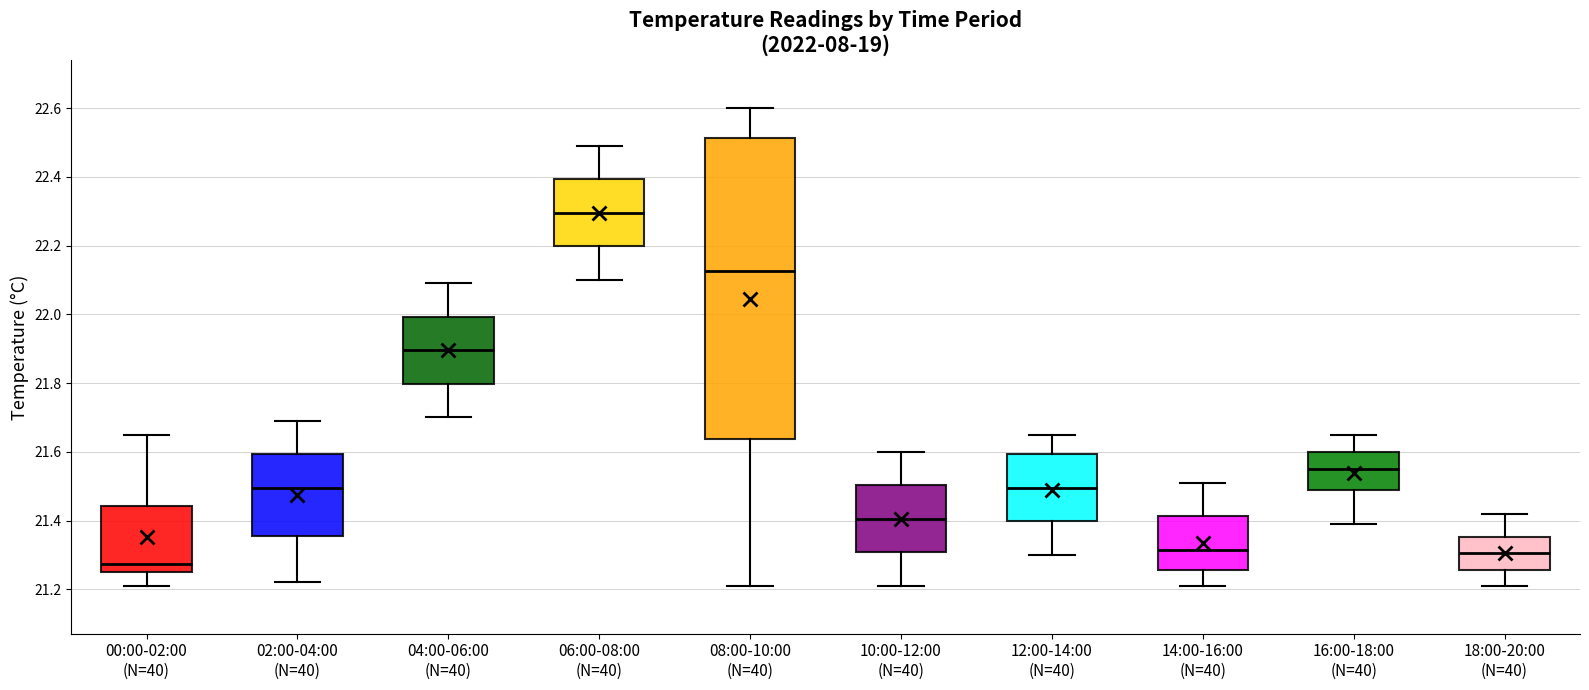

Comparing the boxes themselves (not the whiskers), which one is the tallest?

08:00-10:00 (N=40)